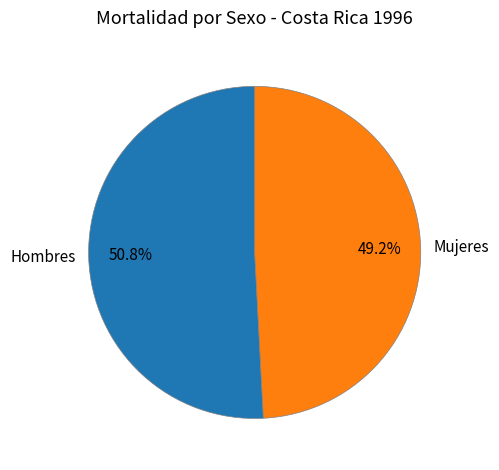

Combined, what portion of the pie is Mujeres and Hombres?

100.0%